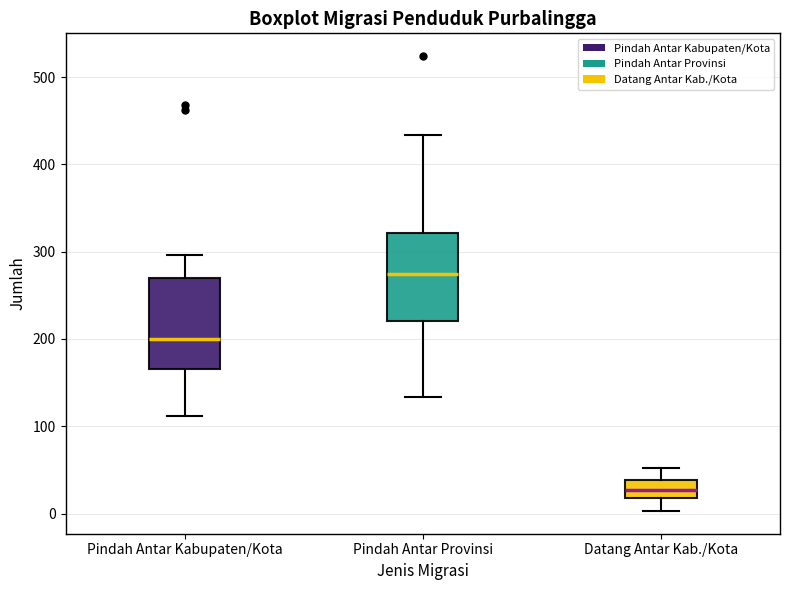

Where does the median line of the box for Pindah Antar Kabupaten/Kota sit on the y-axis? The values are not printed on the chart, so give them approximately, as read against the axis.

200